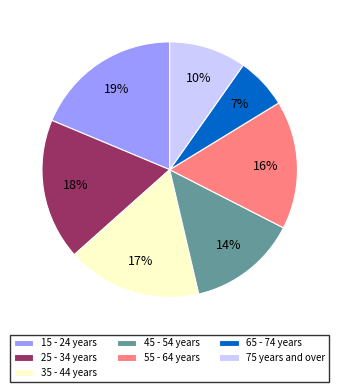

The 35 - 44 years slice represents 11% of the pie. True or false?

False